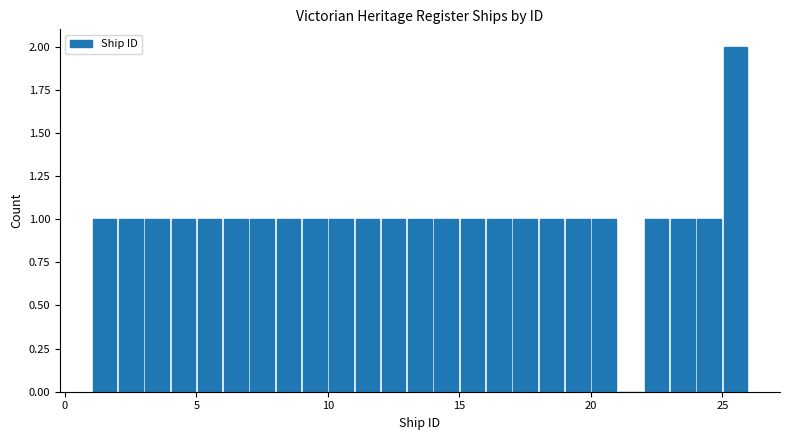

Read against the x-axis, roughly where is the centre of the tallest bar?

25.5